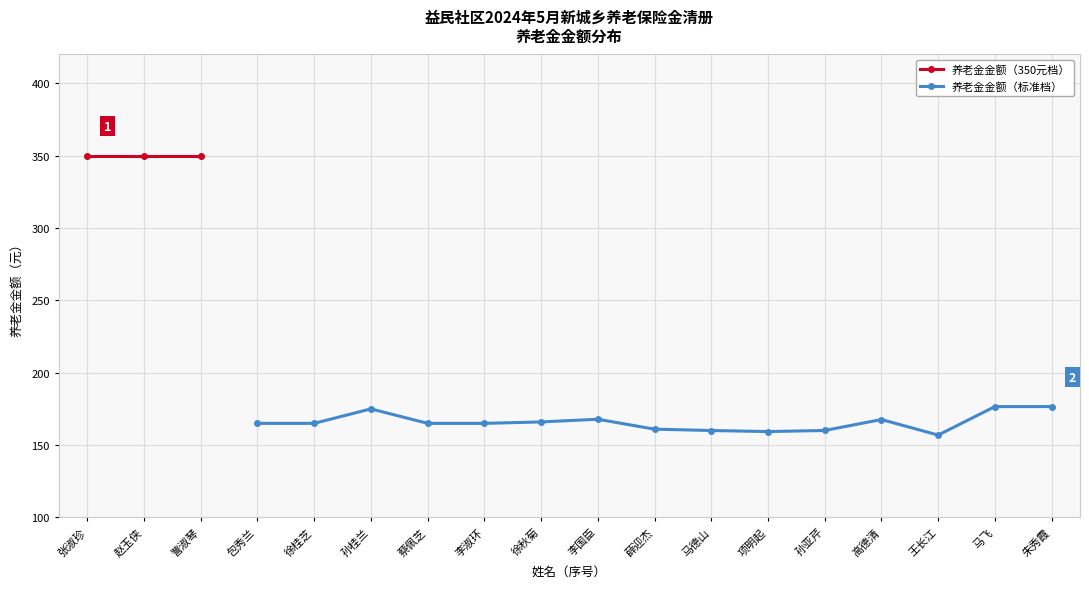

At which label does the data first exceed 165?

张淑珍